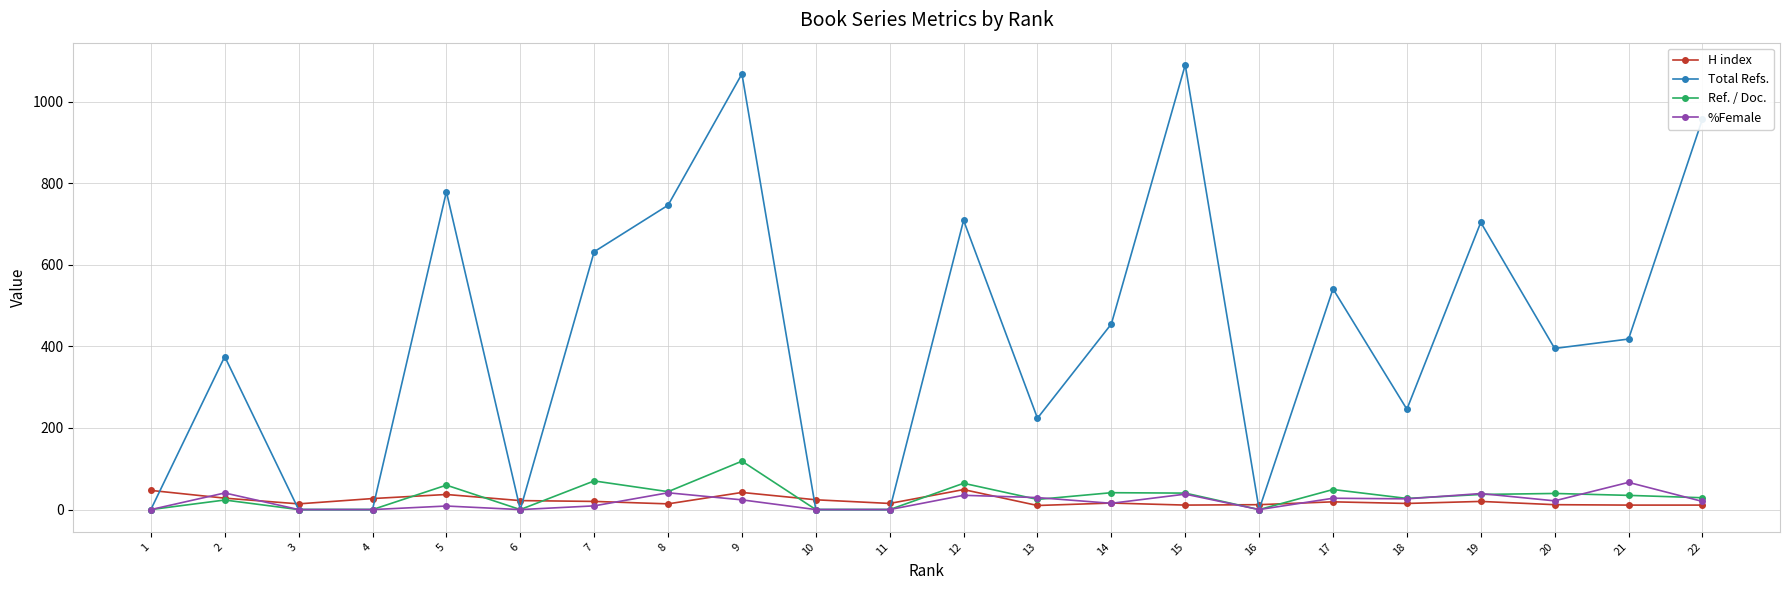

Which series has the largest range (max minus min)?

Total Refs.